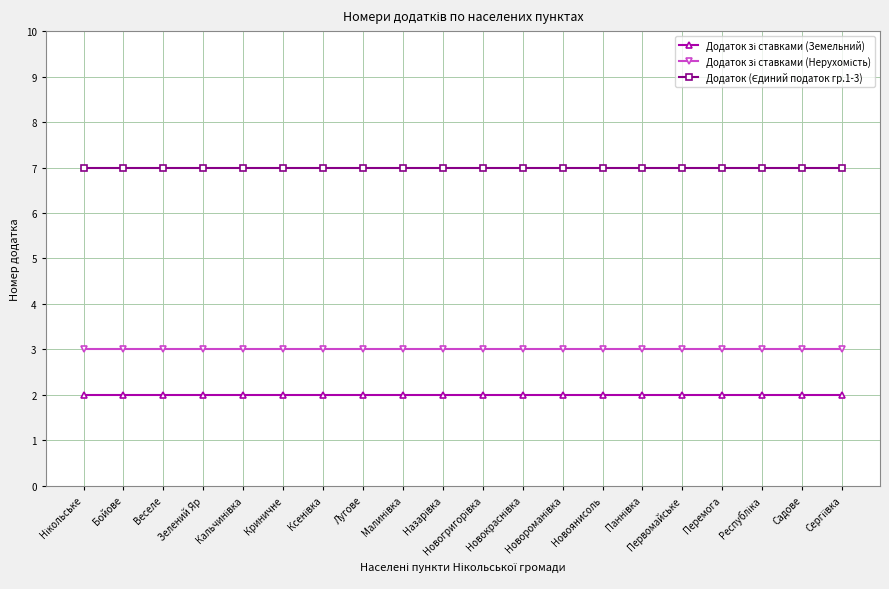

What is the maximum value shown in the chart?

7